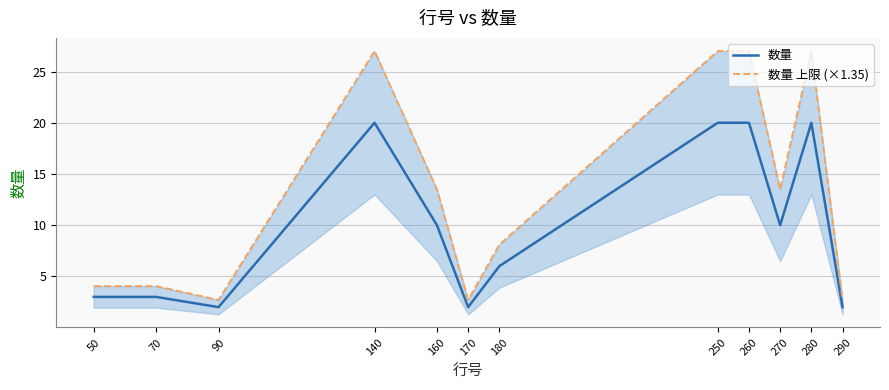

At which category does 数量 上限 (×1.35) reach its first local peak?

140